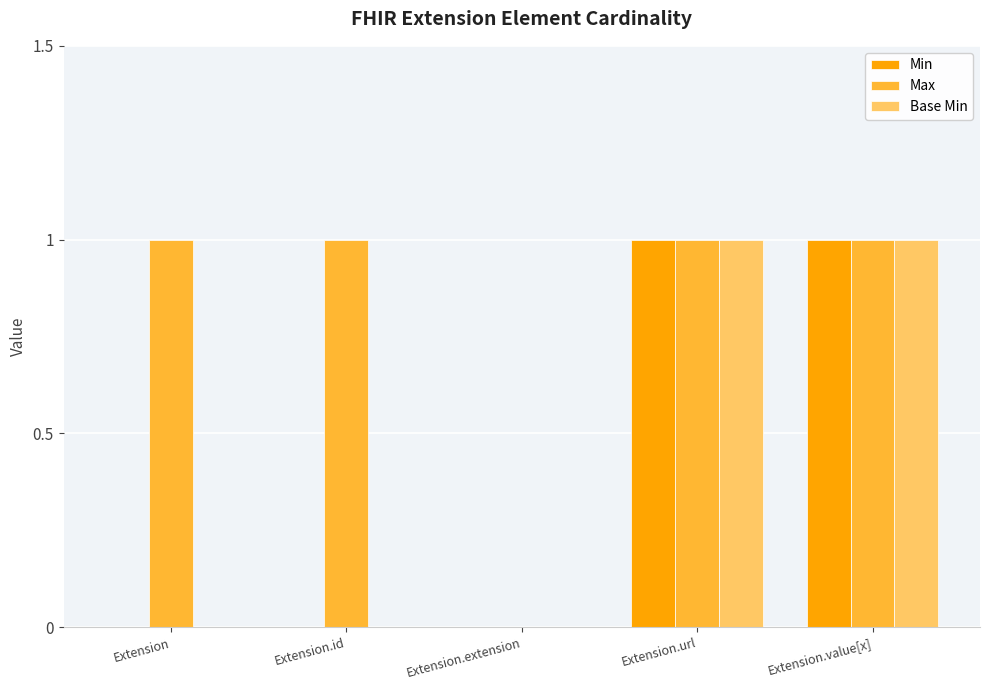

Is the value of Max at Extension.url greater than the value of Base Min at Extension?

Yes